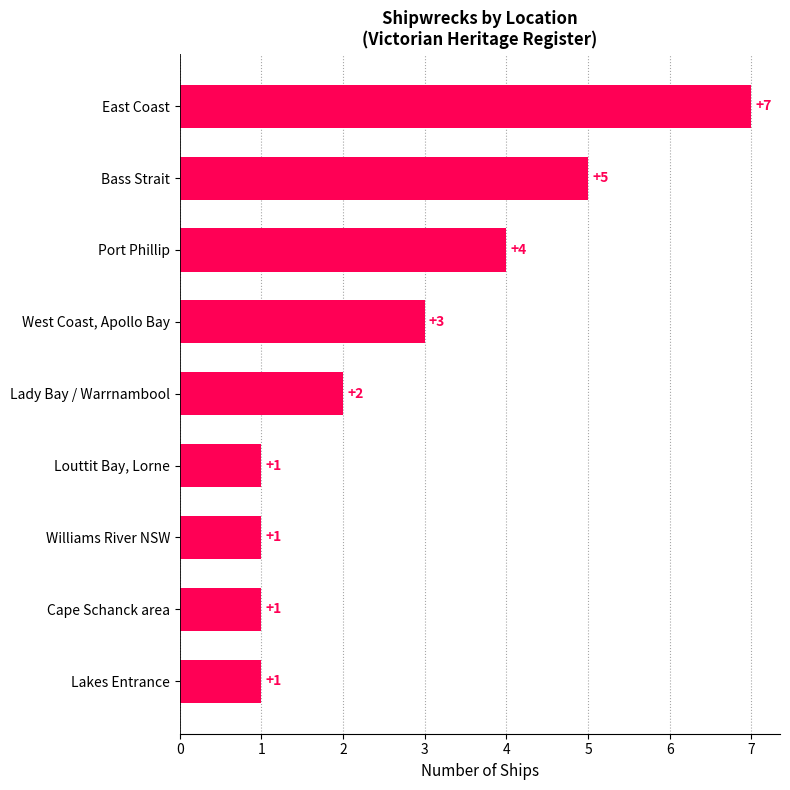

Count the values in the range 1 to 4.

7